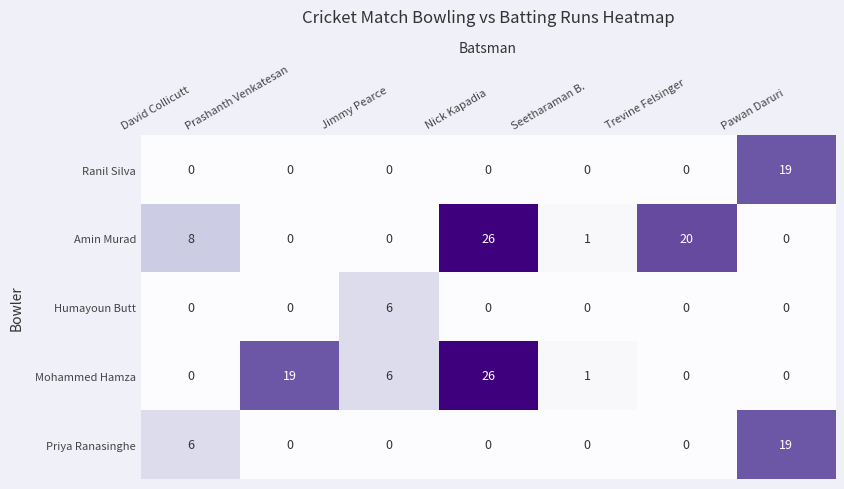

The value of Priya Ranasinghe at David Collicutt is 9. True or false?

False